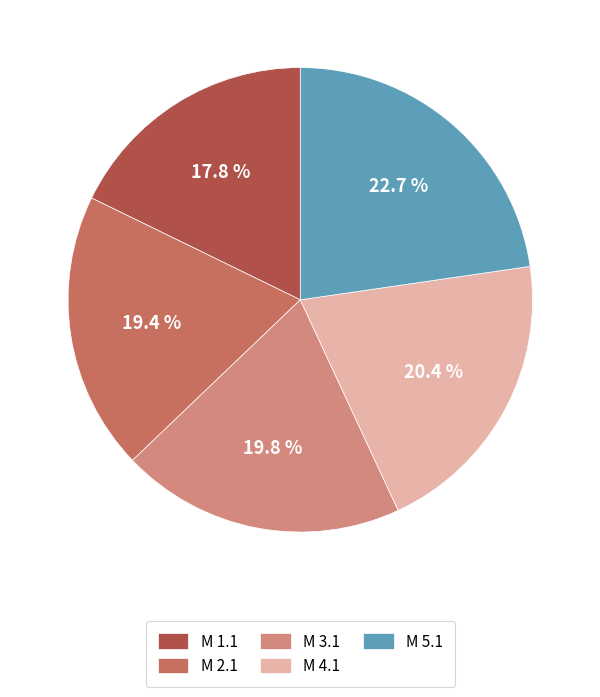

The M 4.1 slice represents 20% of the pie. True or false?

True